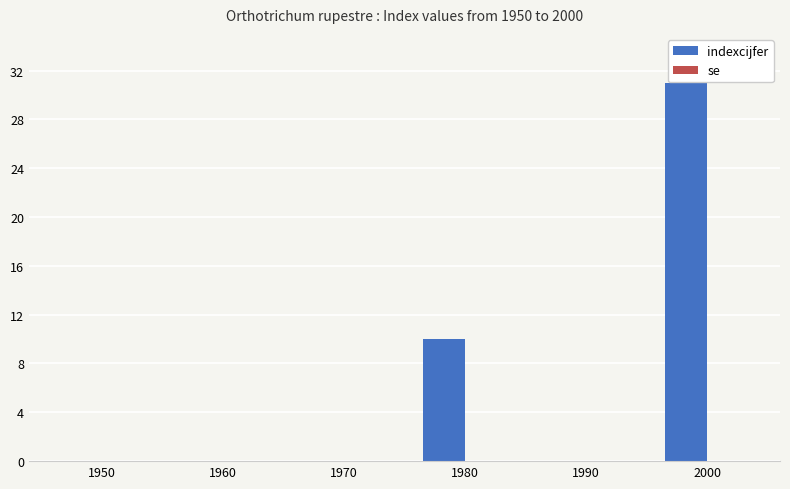

The chart shows a value of 17 at 1980. True or false?

False